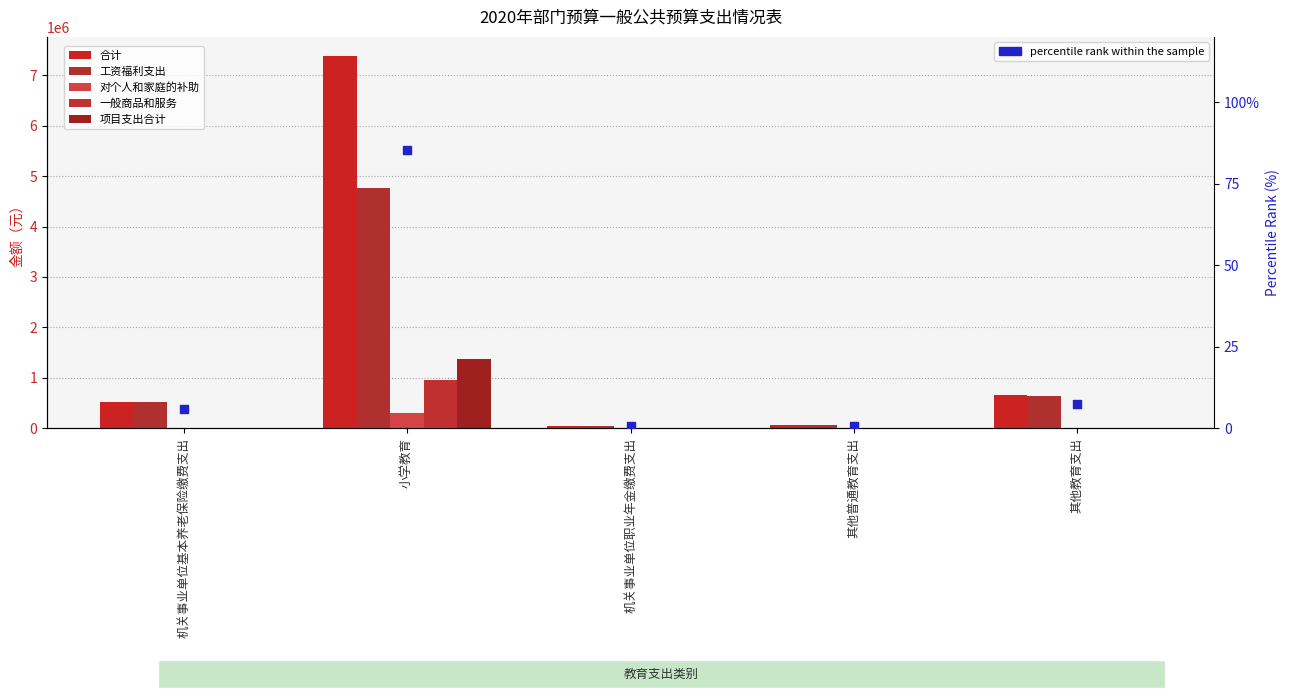

Is the value of 合计 at 小学教育 greater than the value of 对个人和家庭的补助 at 机关事业单位基本养老保险缴费支出?

Yes